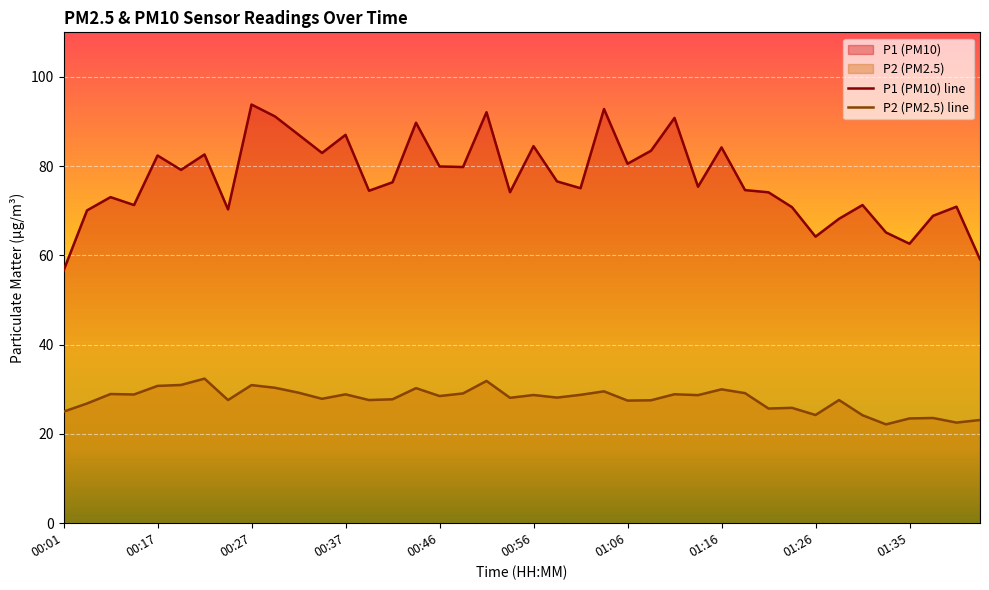

What position from the right is 01:26?

8